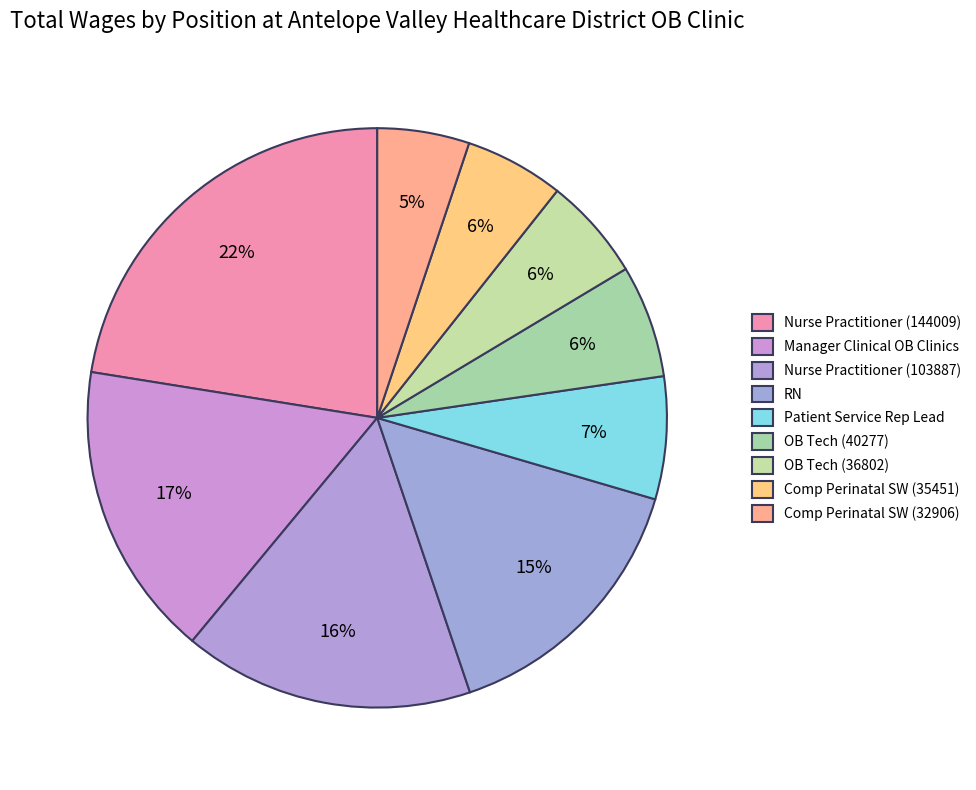

To the nearest percent, what is the average slice percentage?

11%